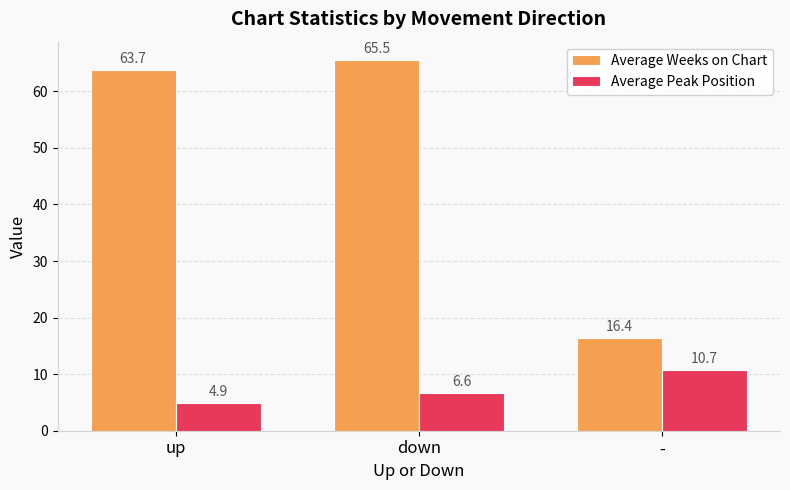

List the series in order of their overall mean, highest first.

Average Weeks on Chart, Average Peak Position